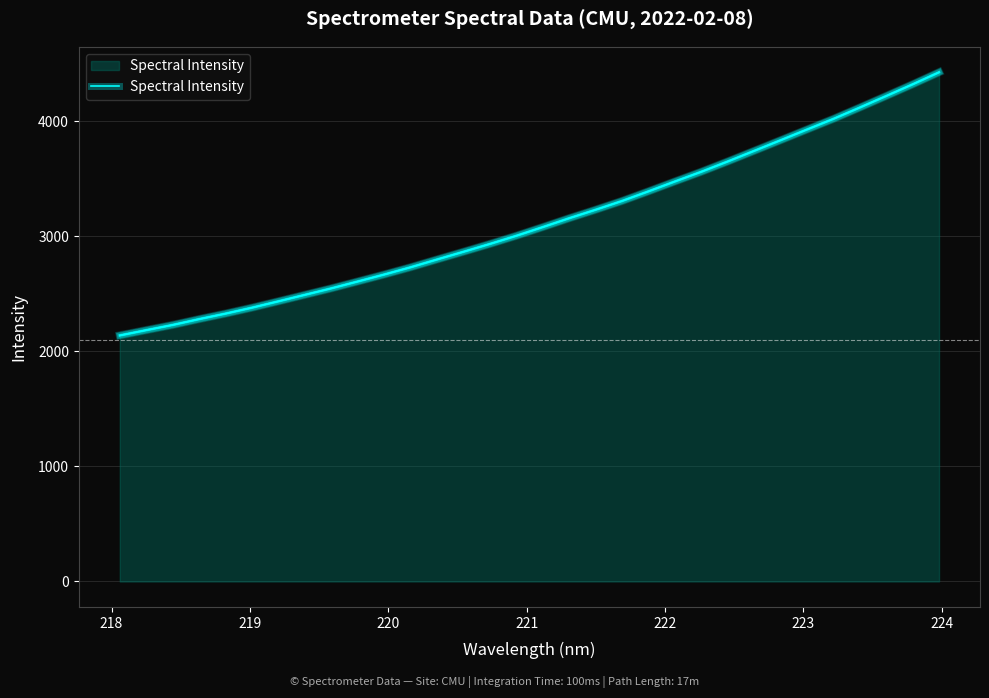

What is the difference between the second highest and minimum values?

2181.7